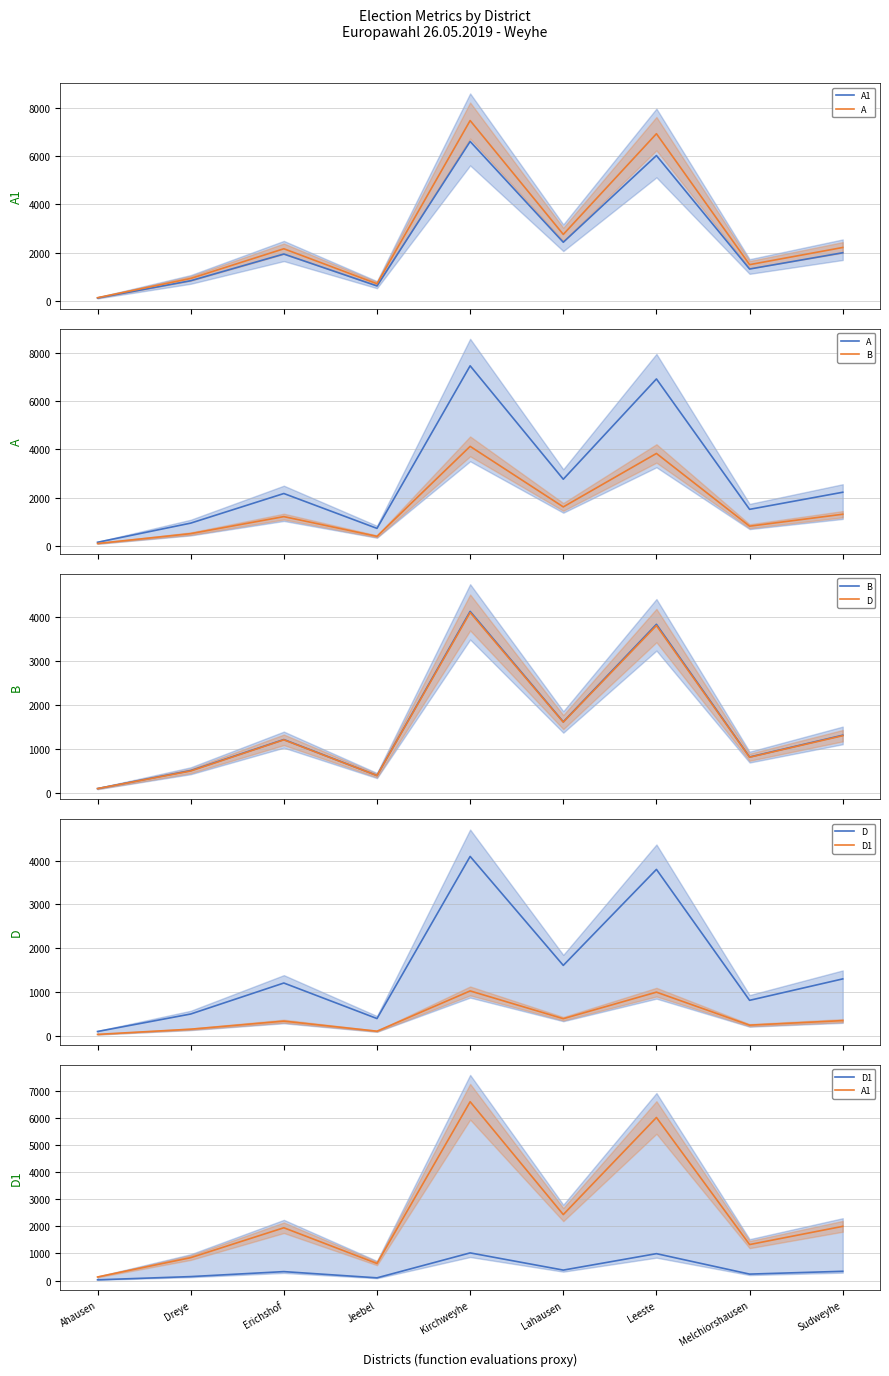

What is the maximum value shown in the chart?

7467